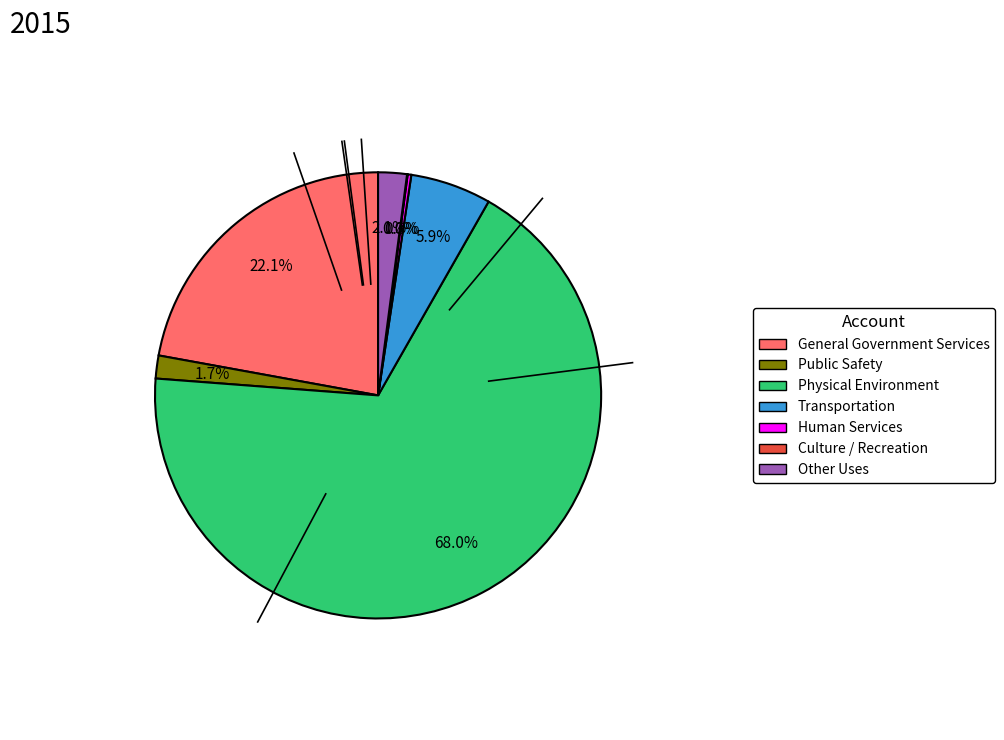

What percentage is NOT represented by General Government Services?

77.9%